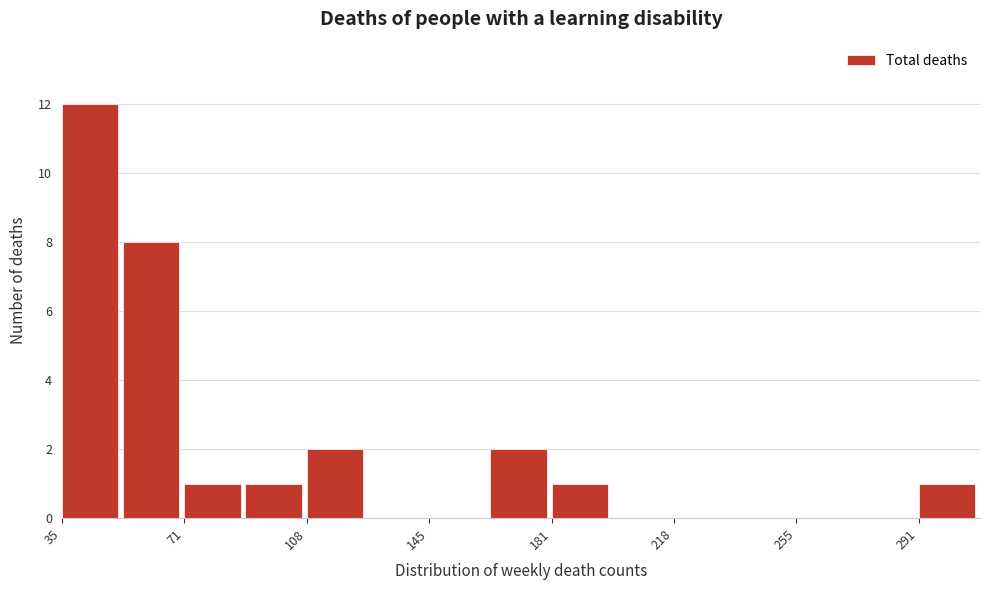

Around what value on the x-axis is the tallest bar? Give the approximate position of its centre, as read against the axis.

45